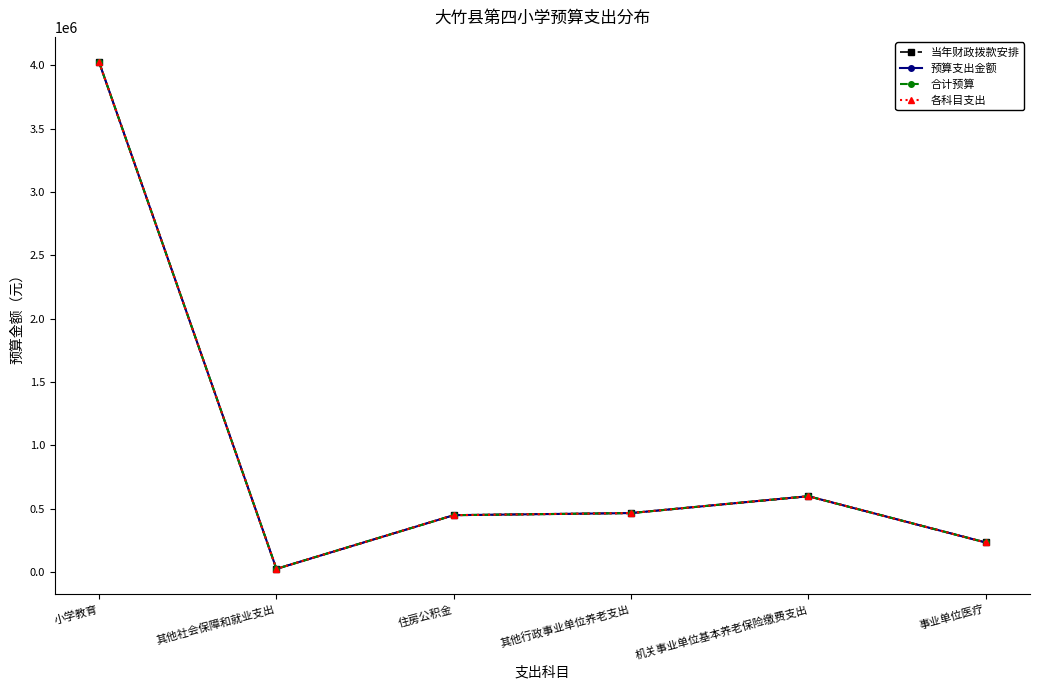

What is the difference between the maximum and minimum values in the 合计预算 series?

3999137